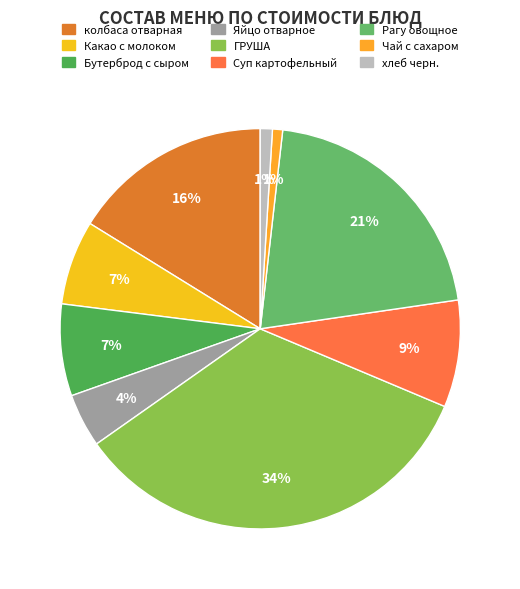

What portion of the pie excludes Яйцо отварное?

95.7%